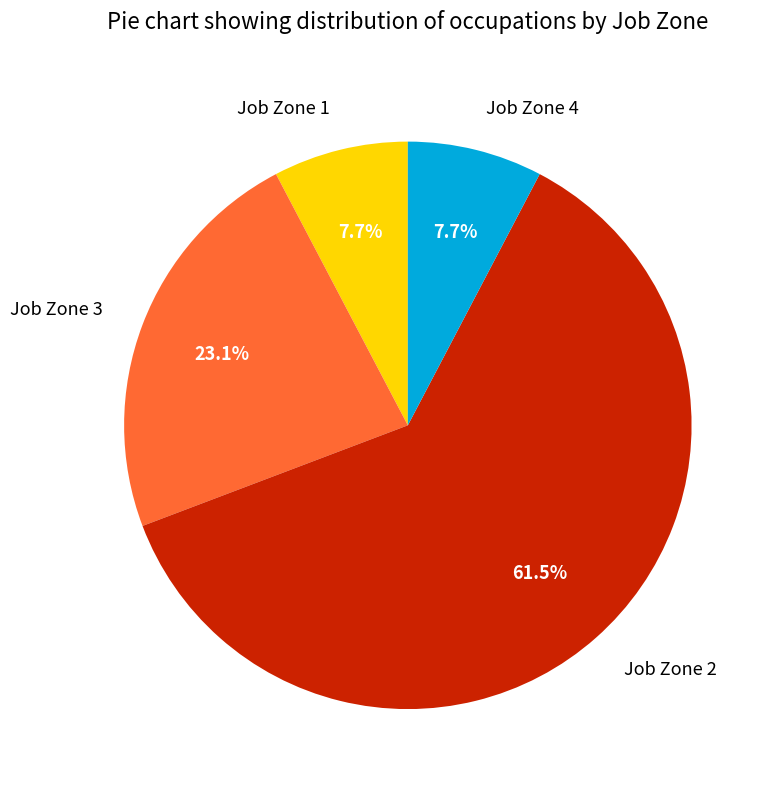

To the nearest percent, what is the combined percentage of Job Zone 3 and Job Zone 2?

85%